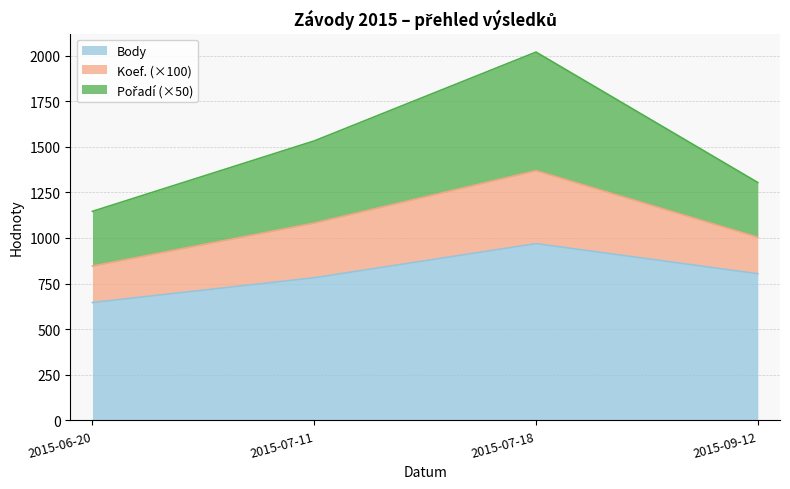

True or false: Pořadí and Body cross at least once.

False